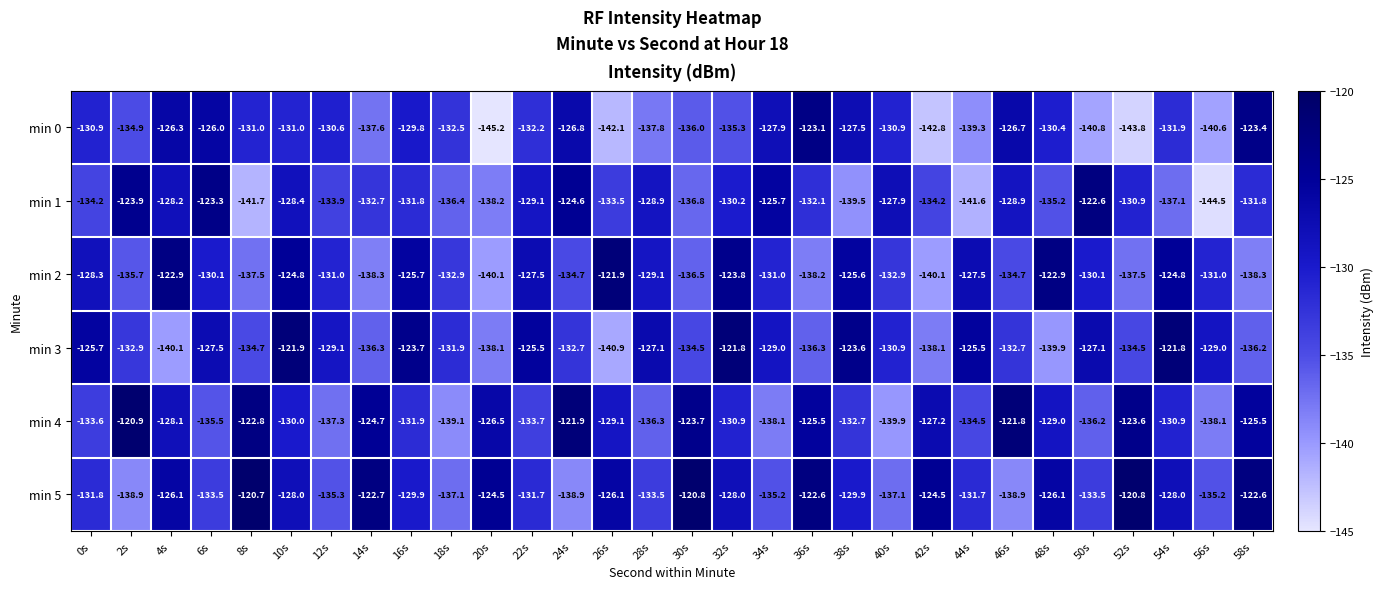

How many series are shown in this chart?

6